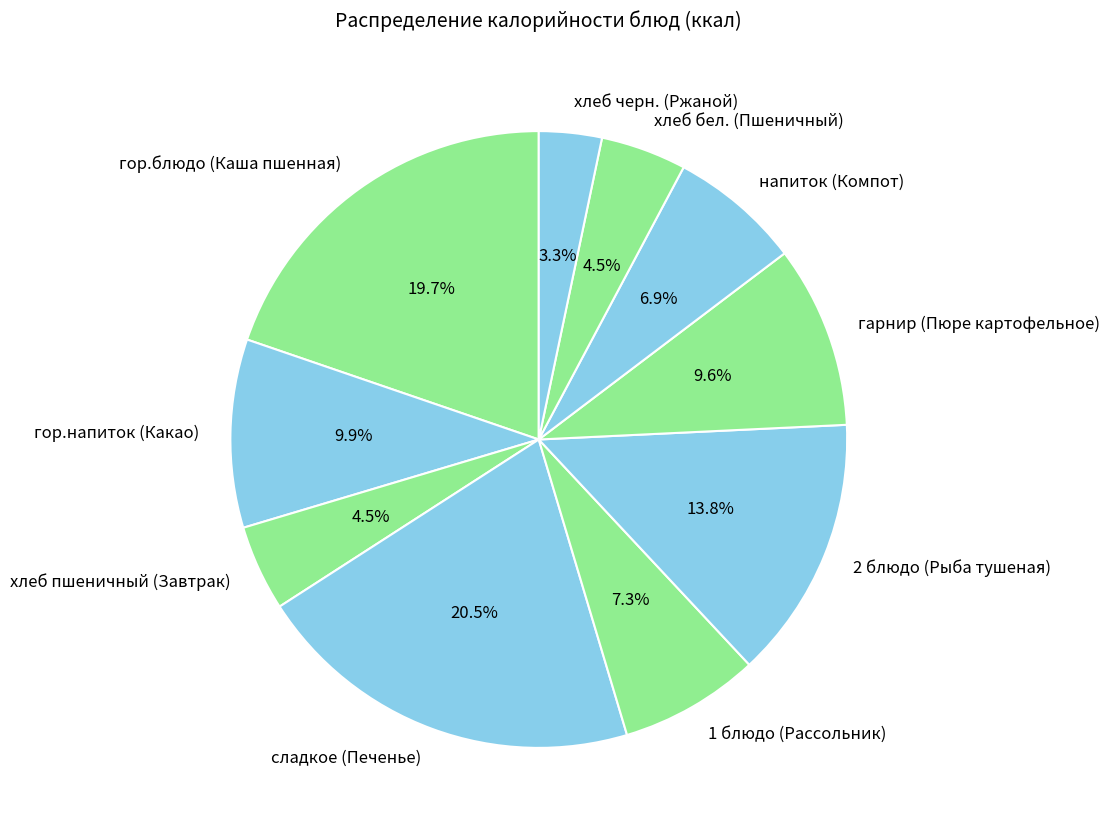

To the nearest percent, what percentage of the pie is гарнир (Пюре картофельное)?

10%